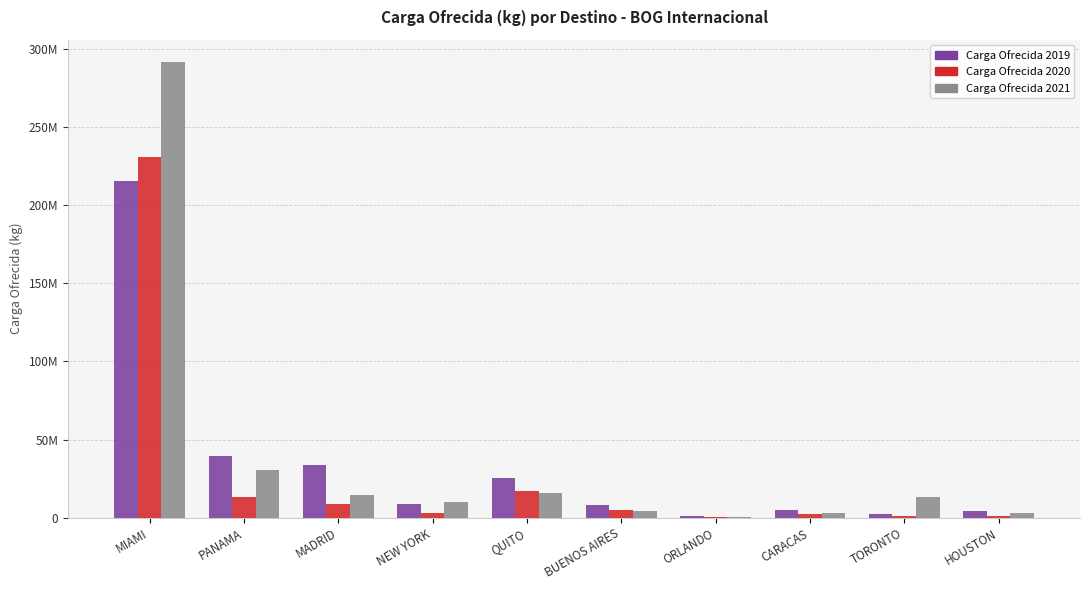

Which series has the largest total across all categories?

Carga Ofrecida 2021